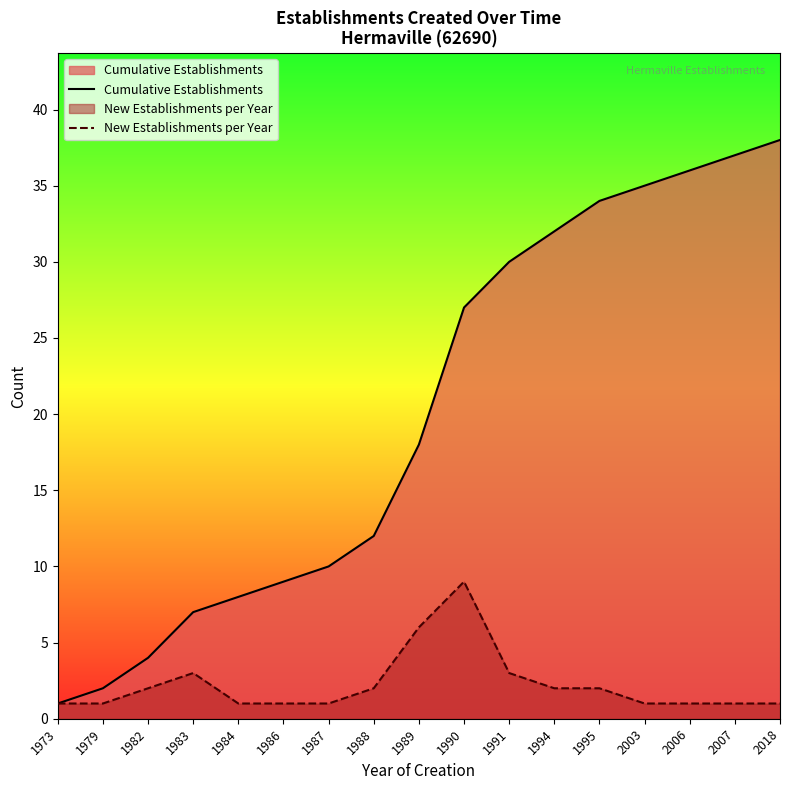

True or false: Cumulative Establishments has a value of 2 at 1983.

False